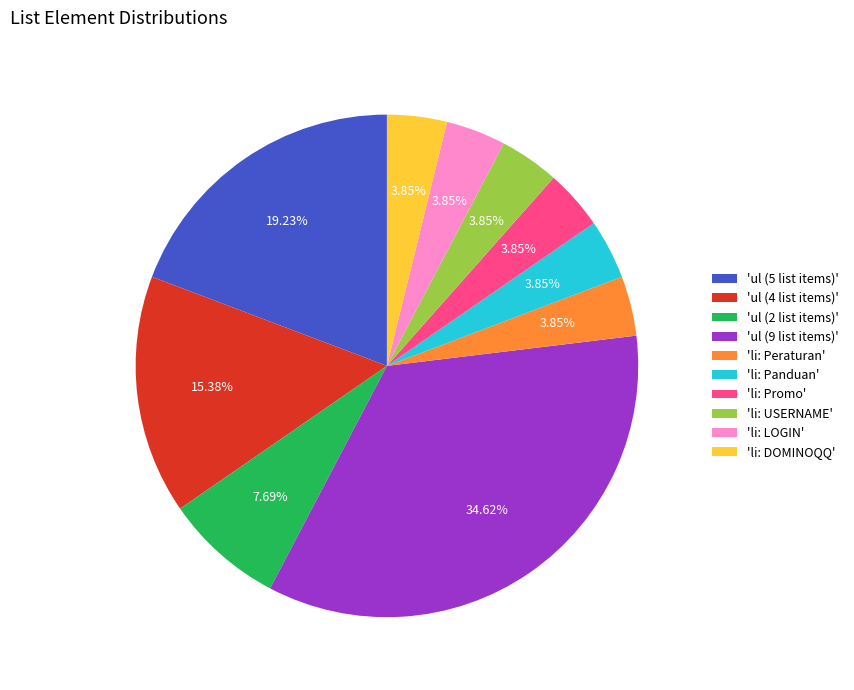

Is 'ul (5 list items)' the majority of the pie?

No